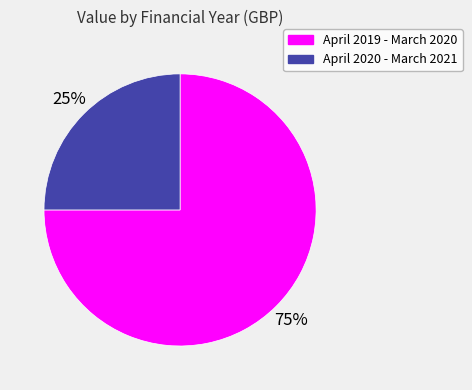

Which slice is the largest?

April 2019 - March 2020